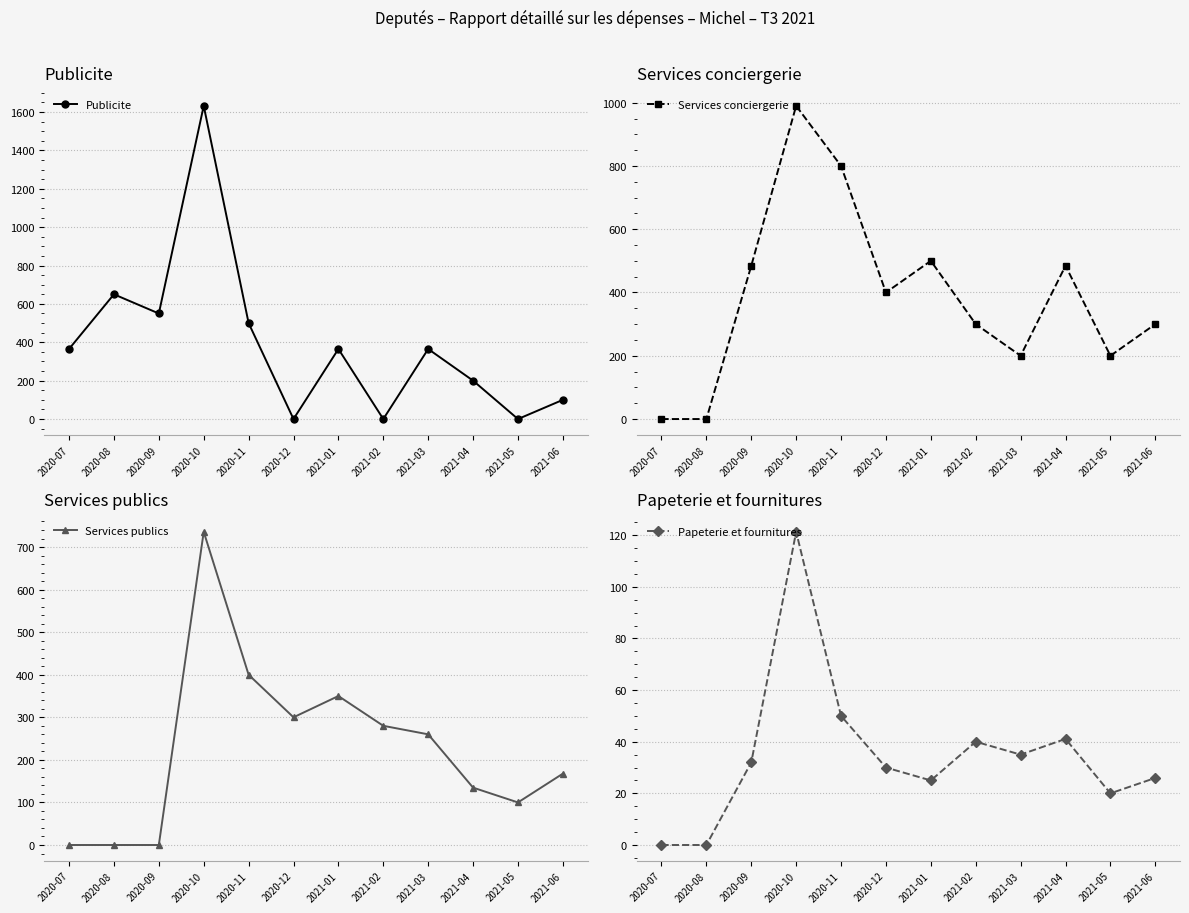

What is the approximate value of Services conciergerie at 2021-01?

500.0